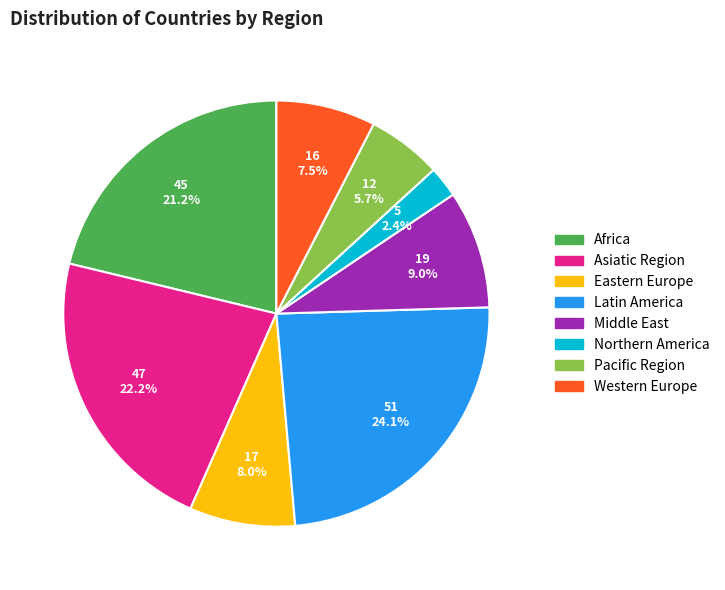

Which has a higher value, Africa or Pacific Region?

Africa